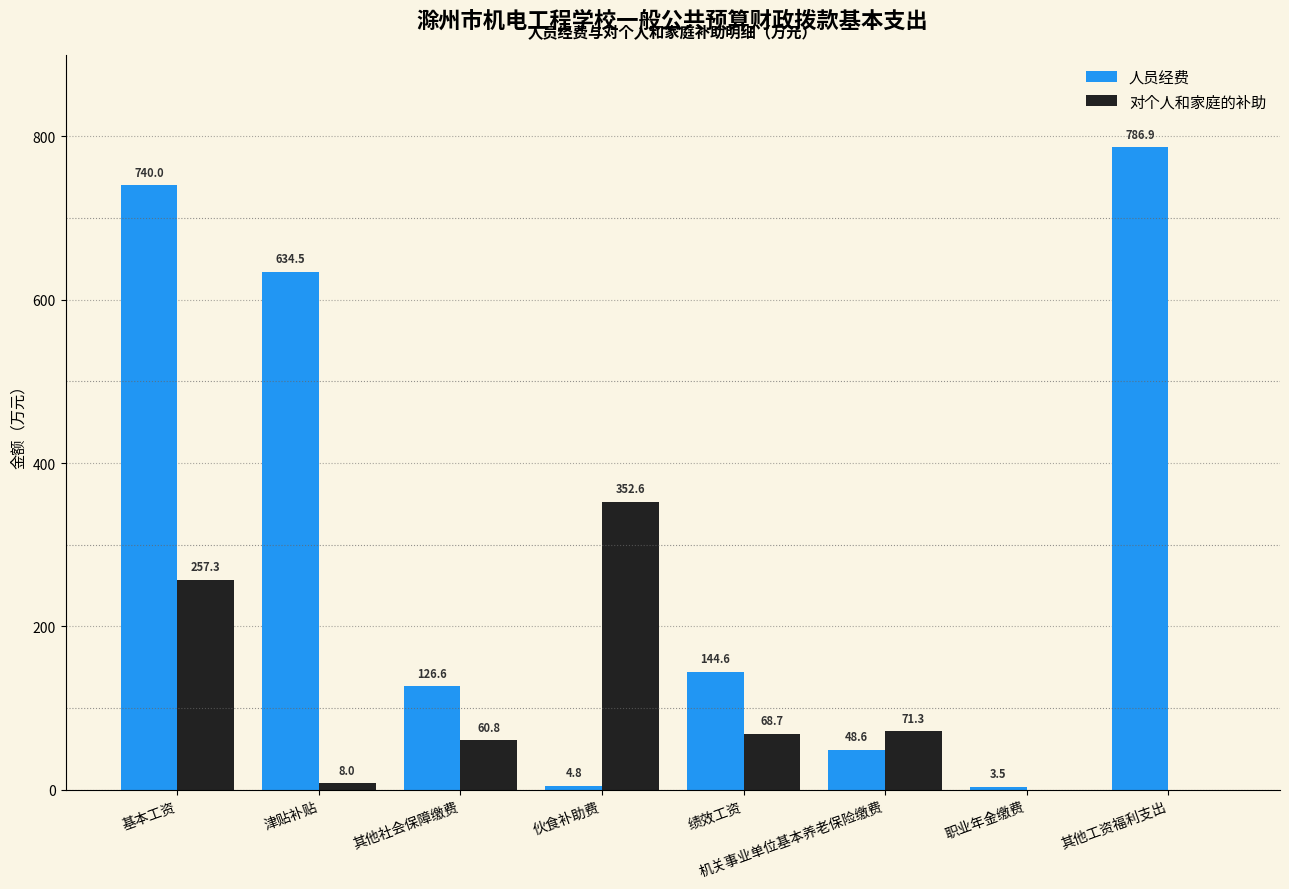

How many data points in 人员经费 are above 144?

4